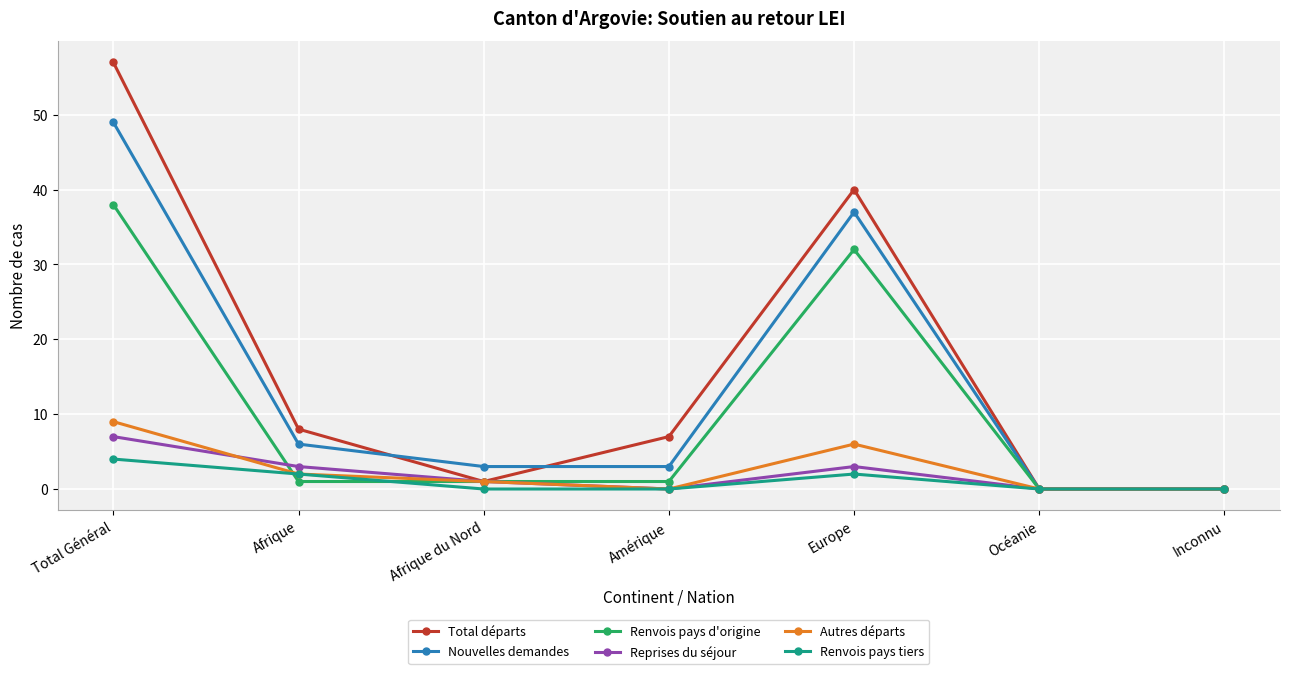

Read the Total départs value at Amérique, to the nearest 10.

10